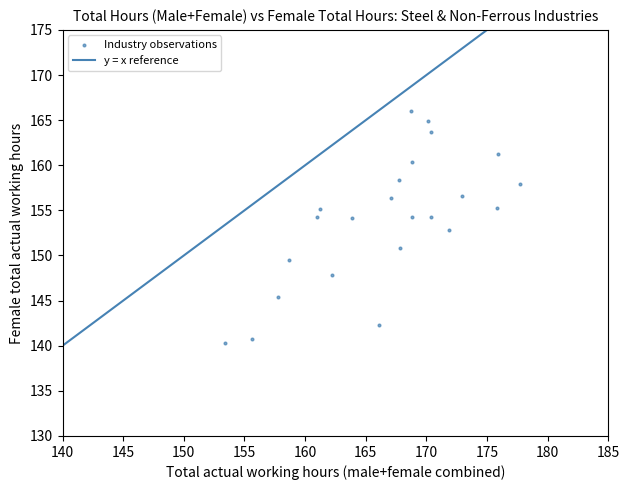

What is the range of X values (max minus min)?

24.3